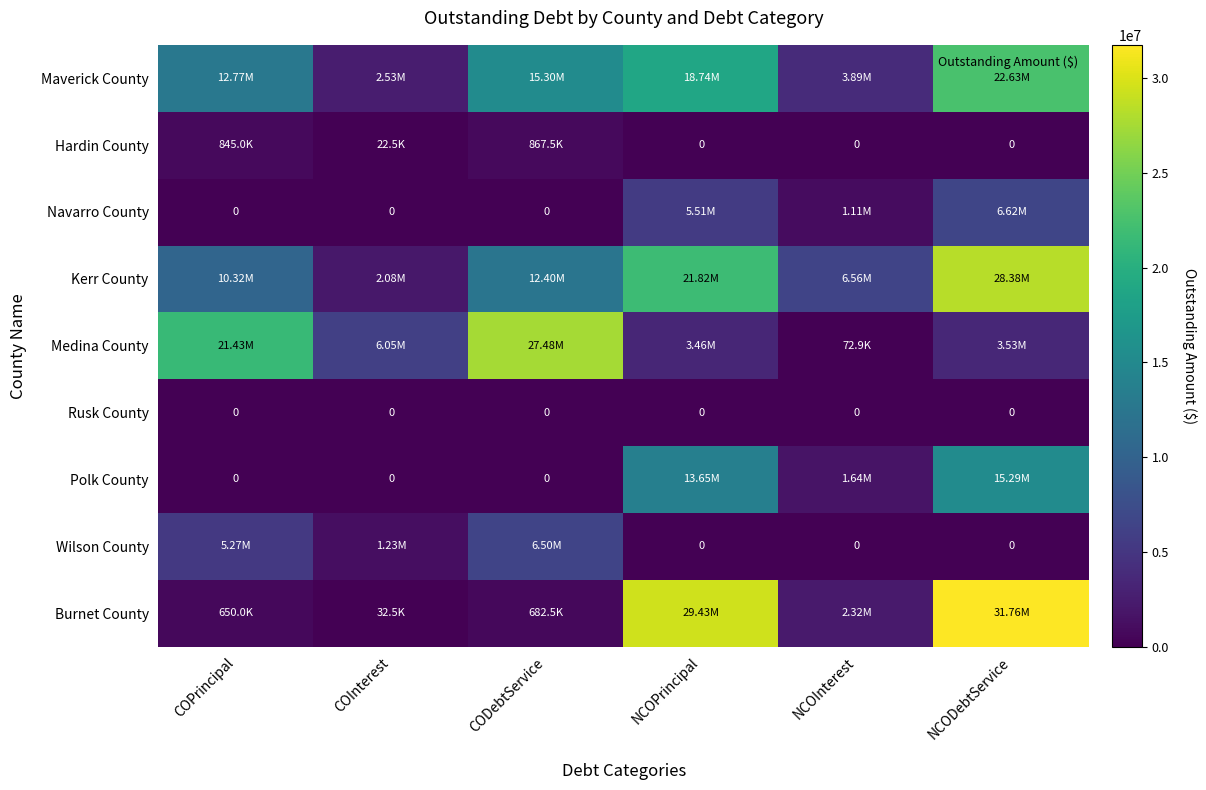

What is the total value across all series at COPrincipal?

51290000.0